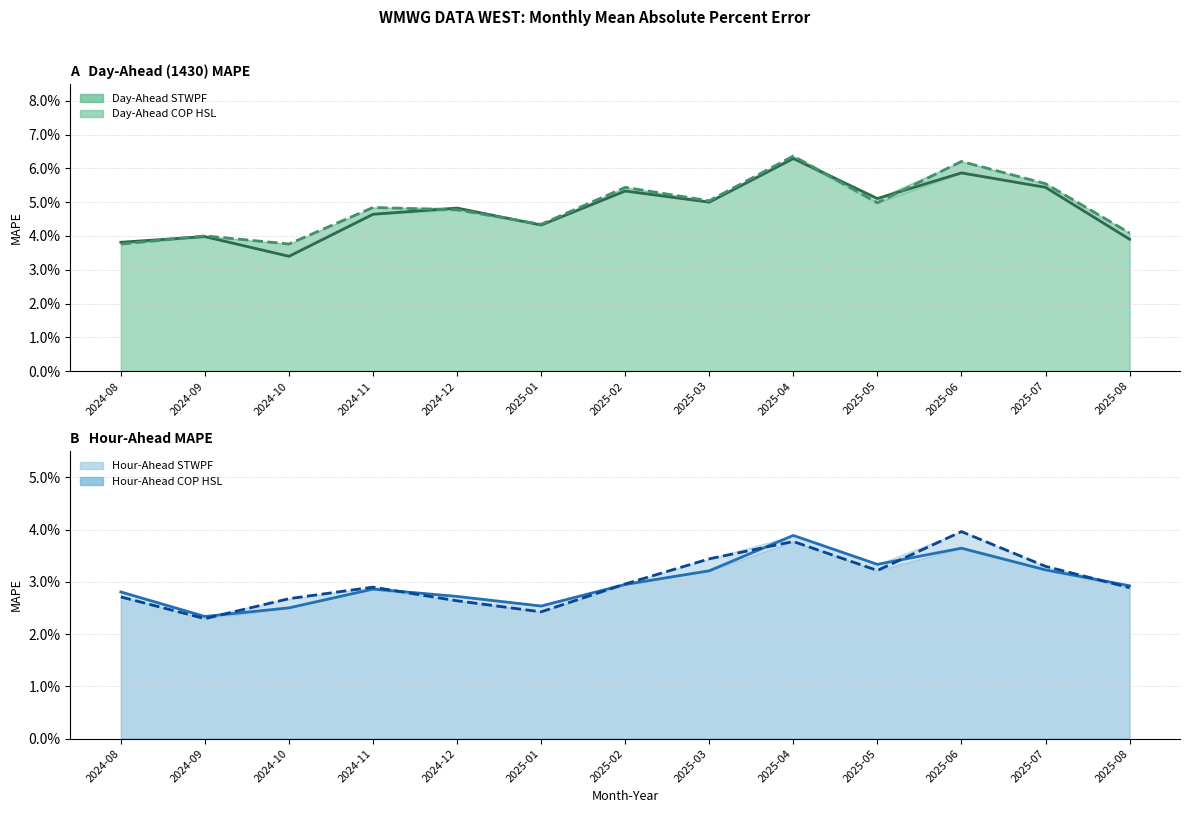

In Hour-Ahead COP HSL, how many points are higher than both neighbors (excluding endpoints)?

3